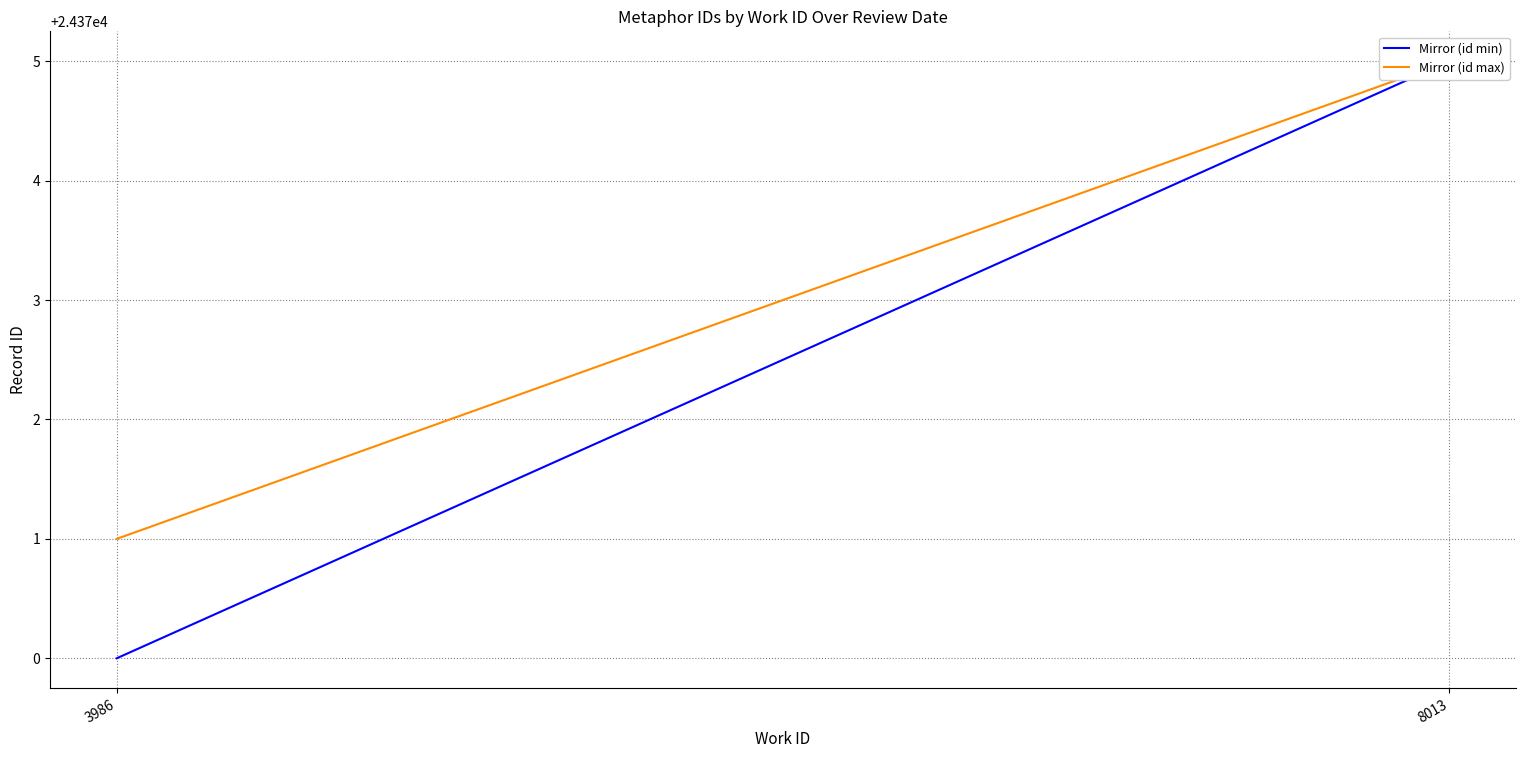

What is the sum of all Mirror (id min) values?

48745